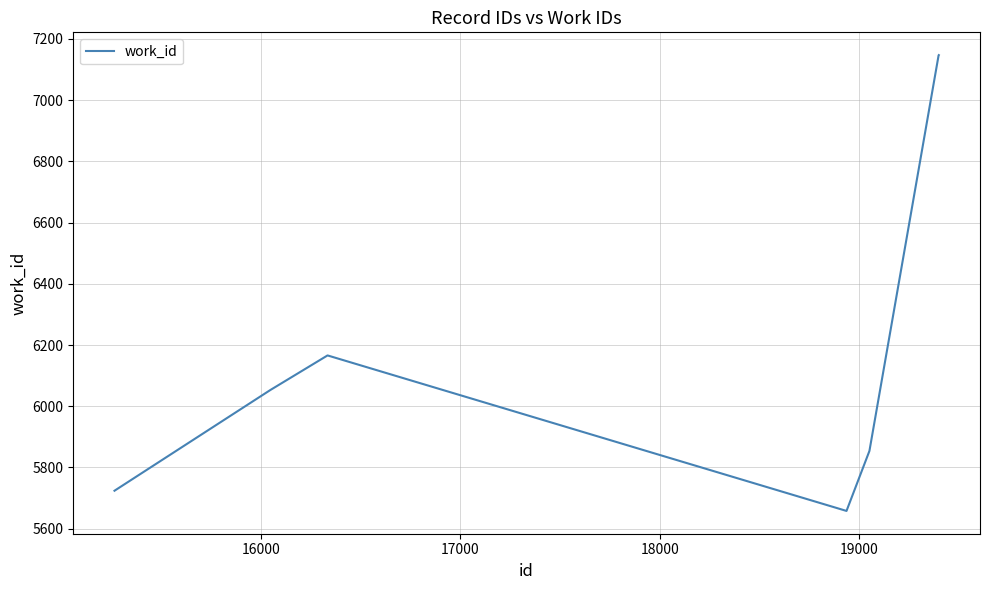

Does the chart display data point markers on the line(s)?

No